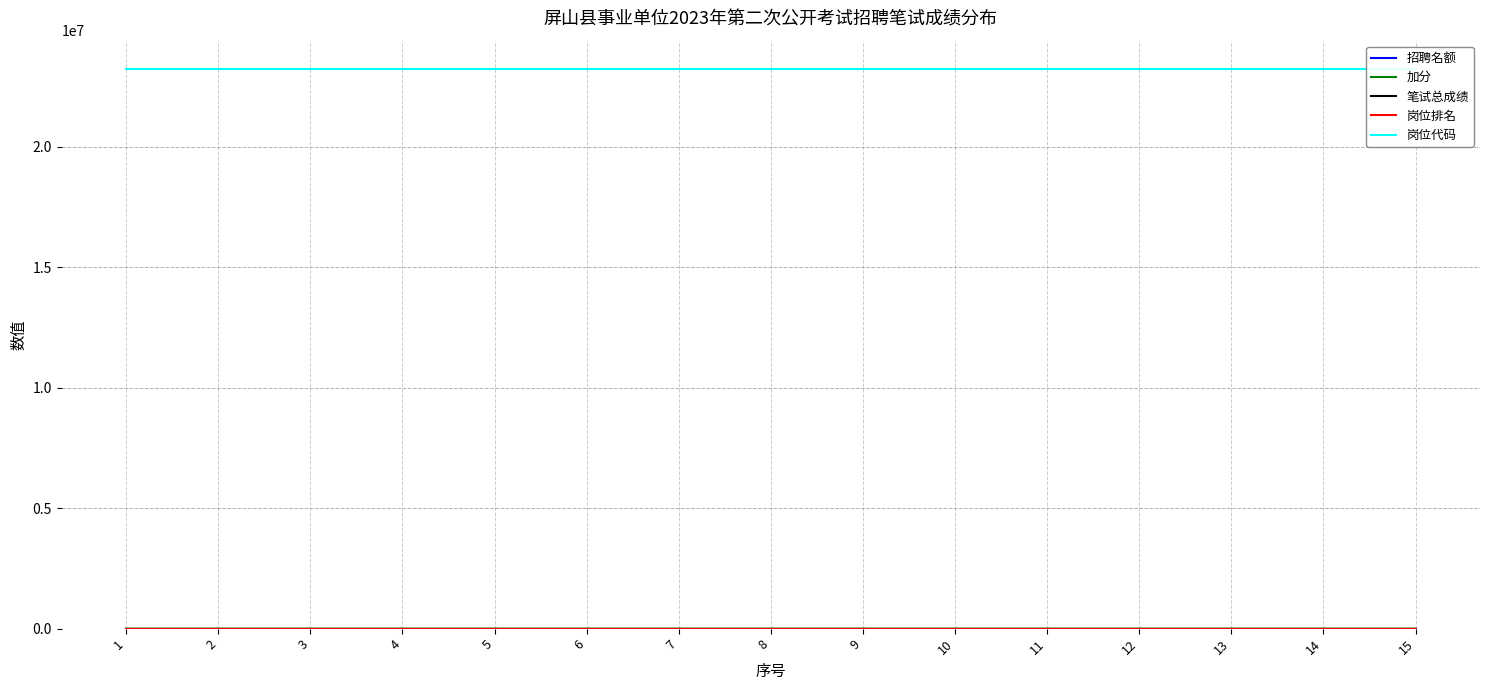

What is the minimum value for 岗位排名?

1.0